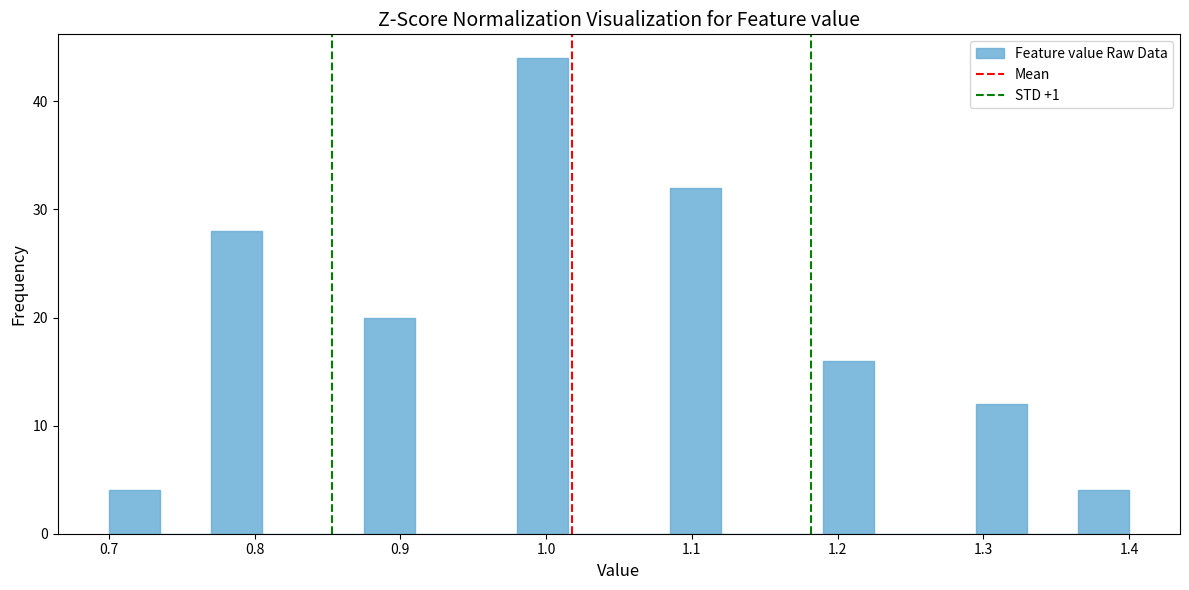

Read against the x-axis, roughly where is the centre of the tallest bar?

1.00